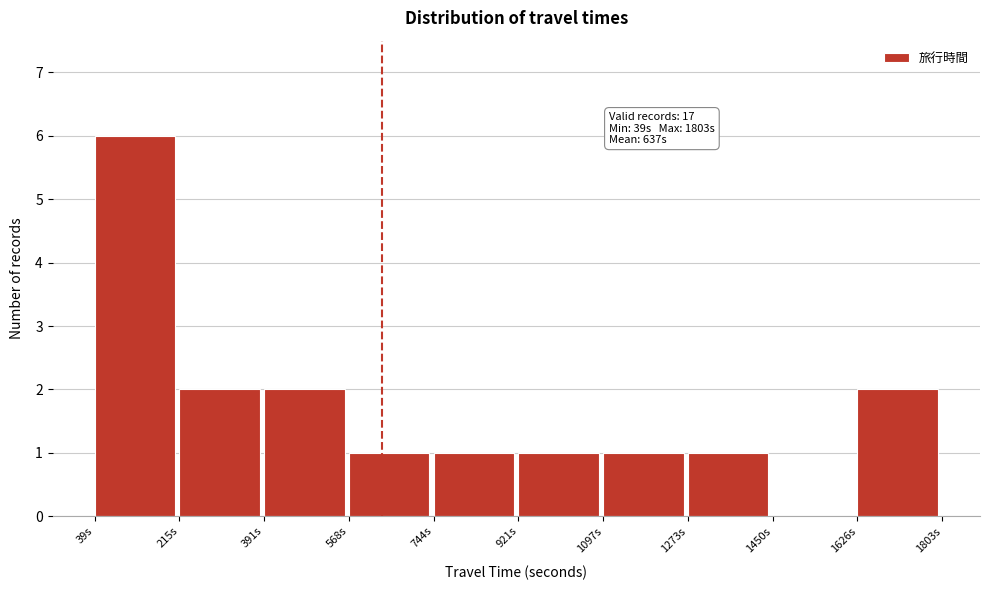

Which range on the x-axis has the tallest bar?

40 to 220